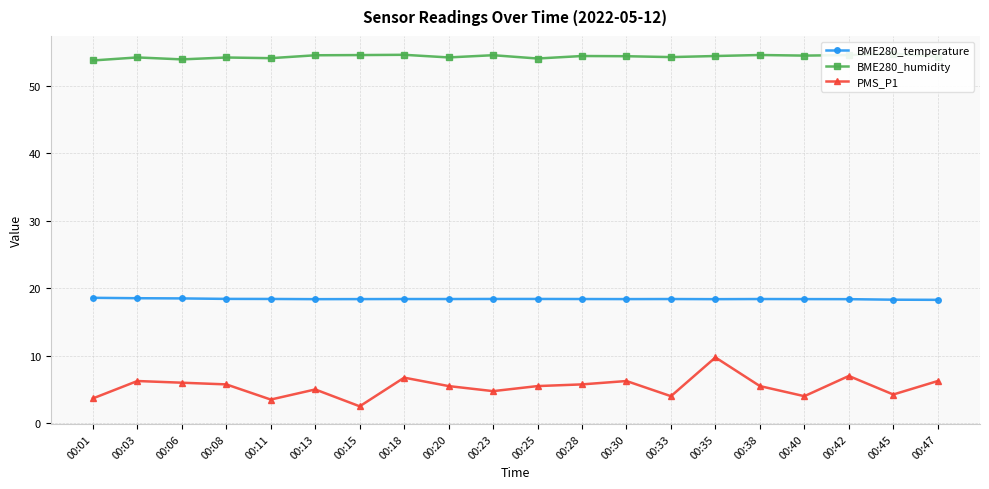

What is the sum of the BME280_humidity values at 00:18 and 00:30?

109.1